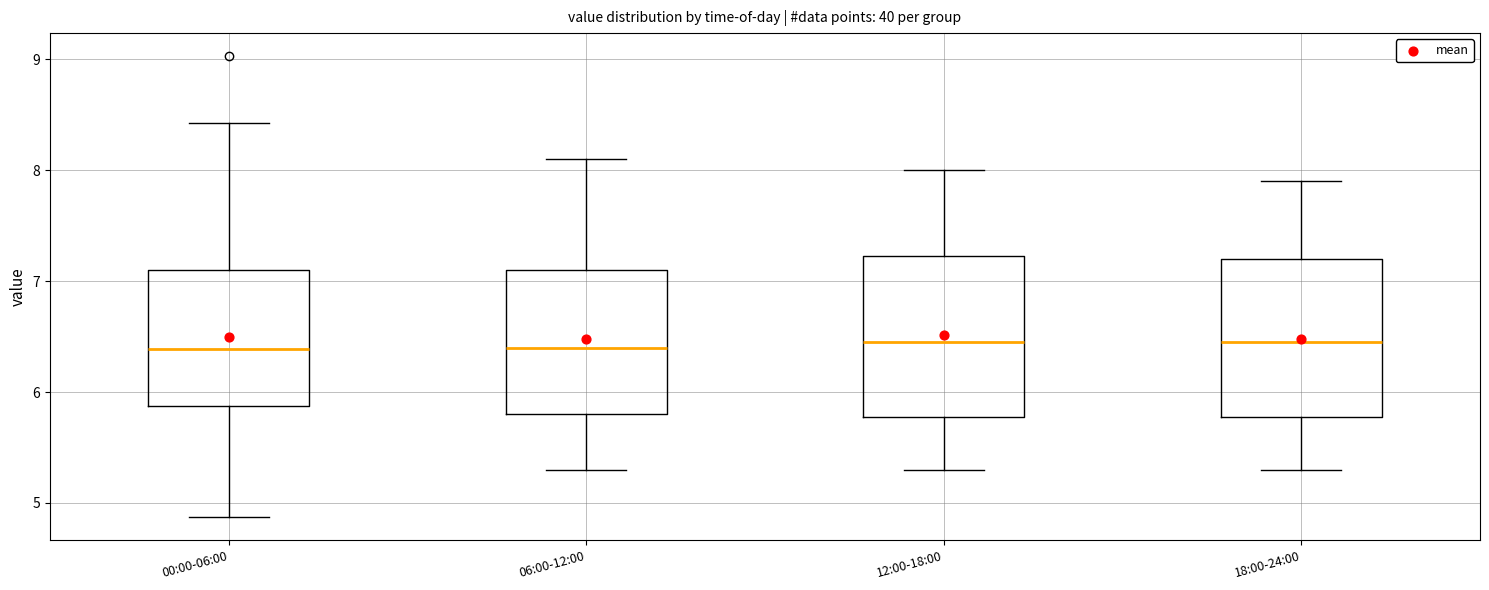

Reading left to right, transcribe this box plot: for each box, give where its median line is, the range the box spans, and where its two whiskers end, as read against the y-axis. The values are not printed on the chart, so give them approximately, as read against the axis.

00:00-06:00: median 6.4, box 5.9 to 7.1, whiskers 4.9 to 8.4
06:00-12:00: median 6.4, box 5.8 to 7.1, whiskers 5.3 to 8.1
12:00-18:00: median 6.5, box 5.8 to 7.2, whiskers 5.3 to 8.0
18:00-24:00: median 6.5, box 5.8 to 7.2, whiskers 5.3 to 7.9